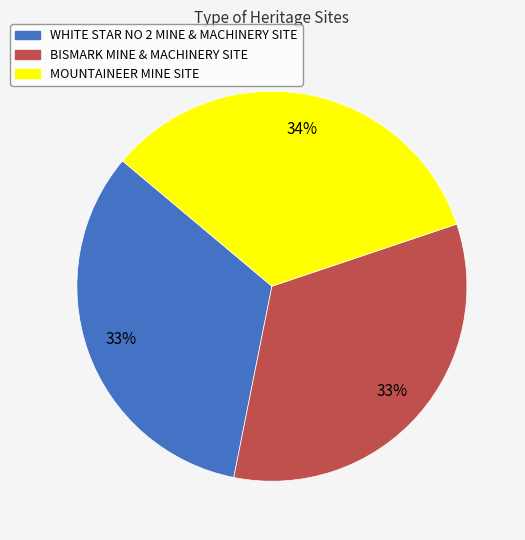

To the nearest percent, what is the difference between the MOUNTAINEER MINE SITE and WHITE STAR NO 2 MINE & MACHINERY SITE slice percentages?

1%